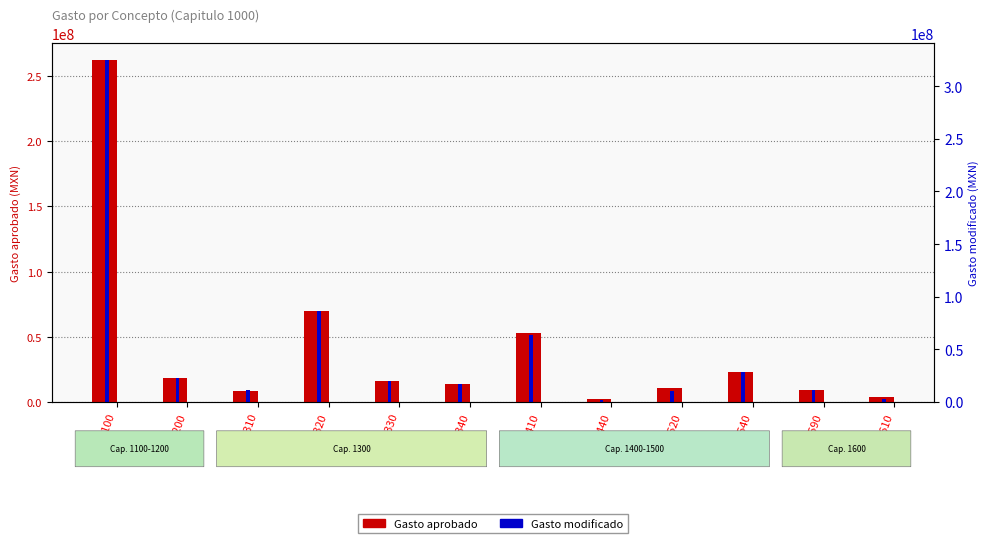

What is the total value across all series at 1520?

19582908.4